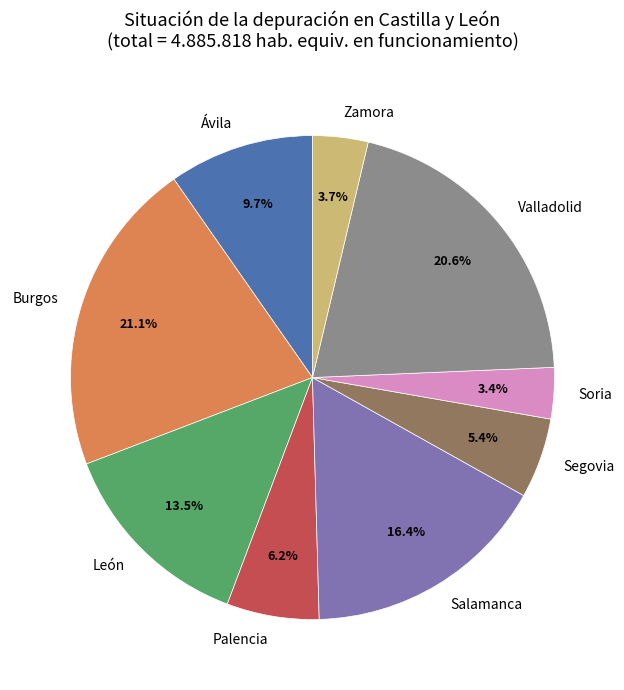

Count the number of slices in the pie.

9